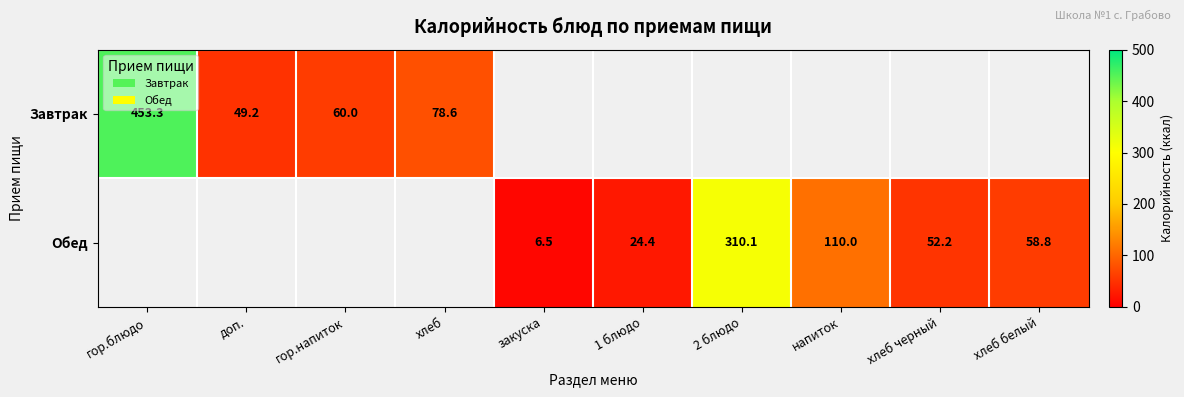

At how many categories does at least one series exceed 168?

2